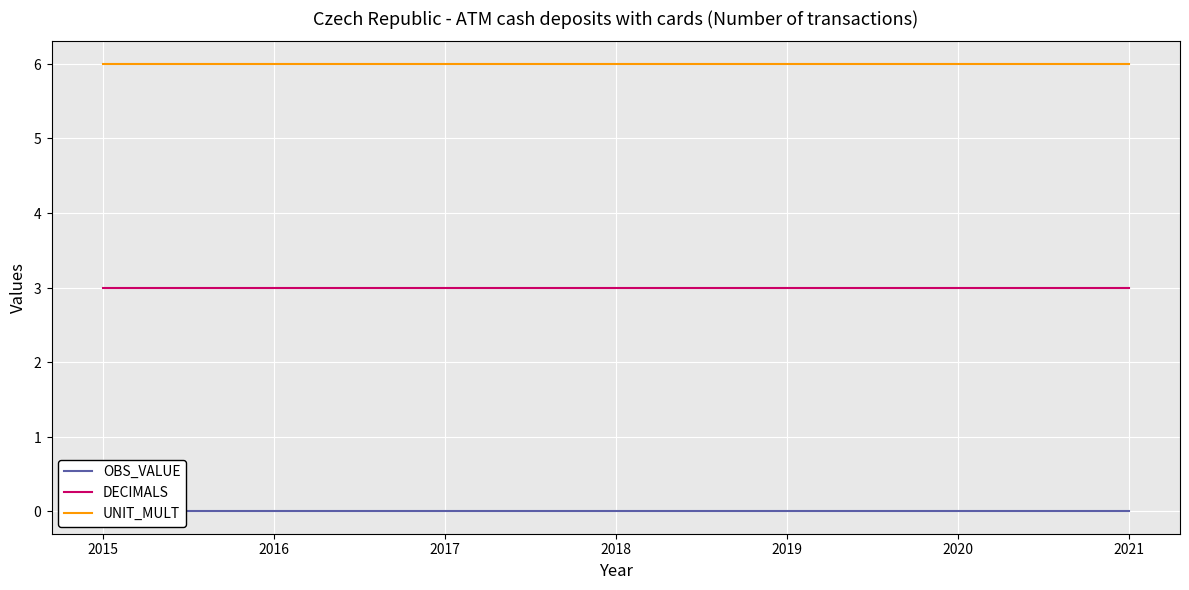

Count the number of data series in this chart.

3